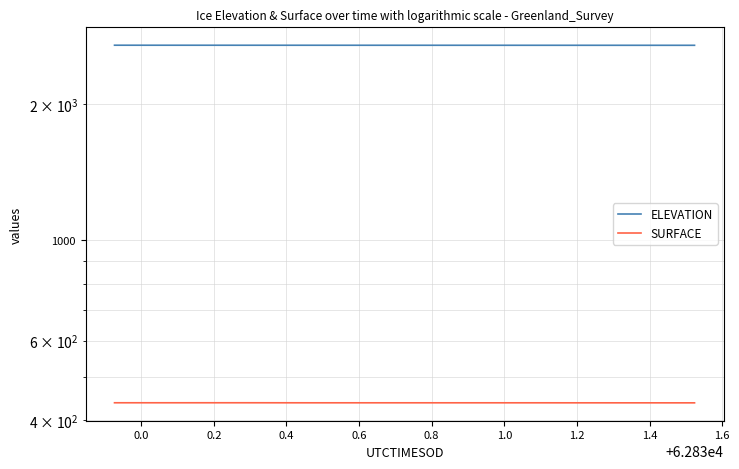

Which category has the highest value in the ELEVATION series?

−0.2